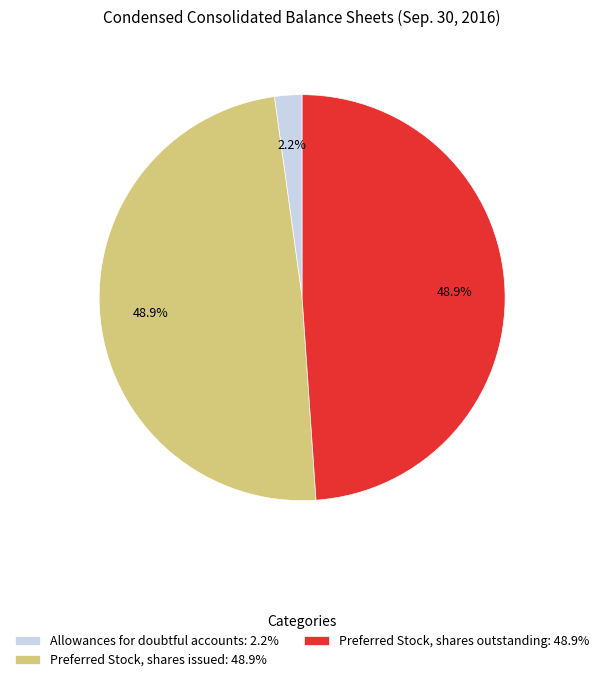

What is the ratio of the value at Preferred Stock, shares outstanding: 48.9% to the value at Preferred Stock, shares issued: 48.9%?

1.0